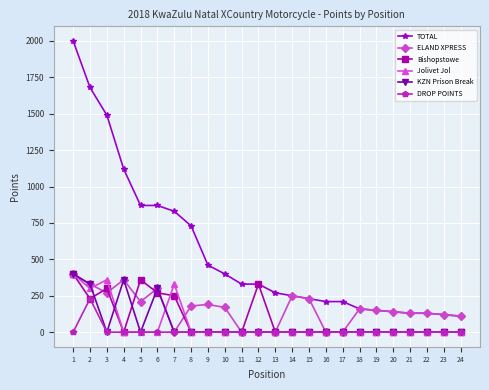

Count the number of categories in the chart.

24